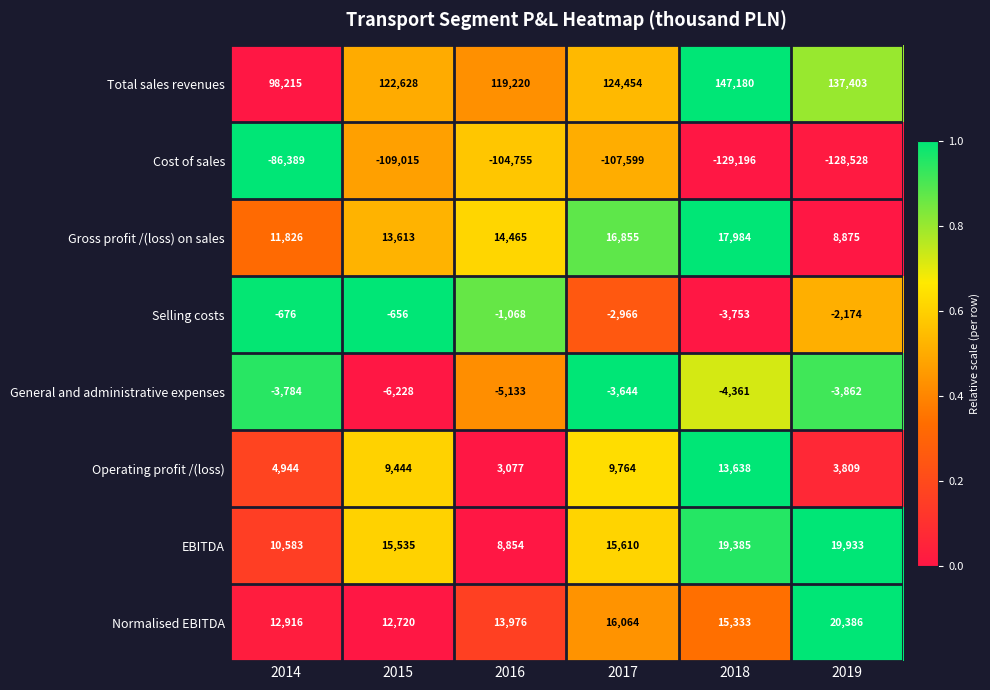

Is it true that Operating profit /(loss) equals 9764 at 2017?

True